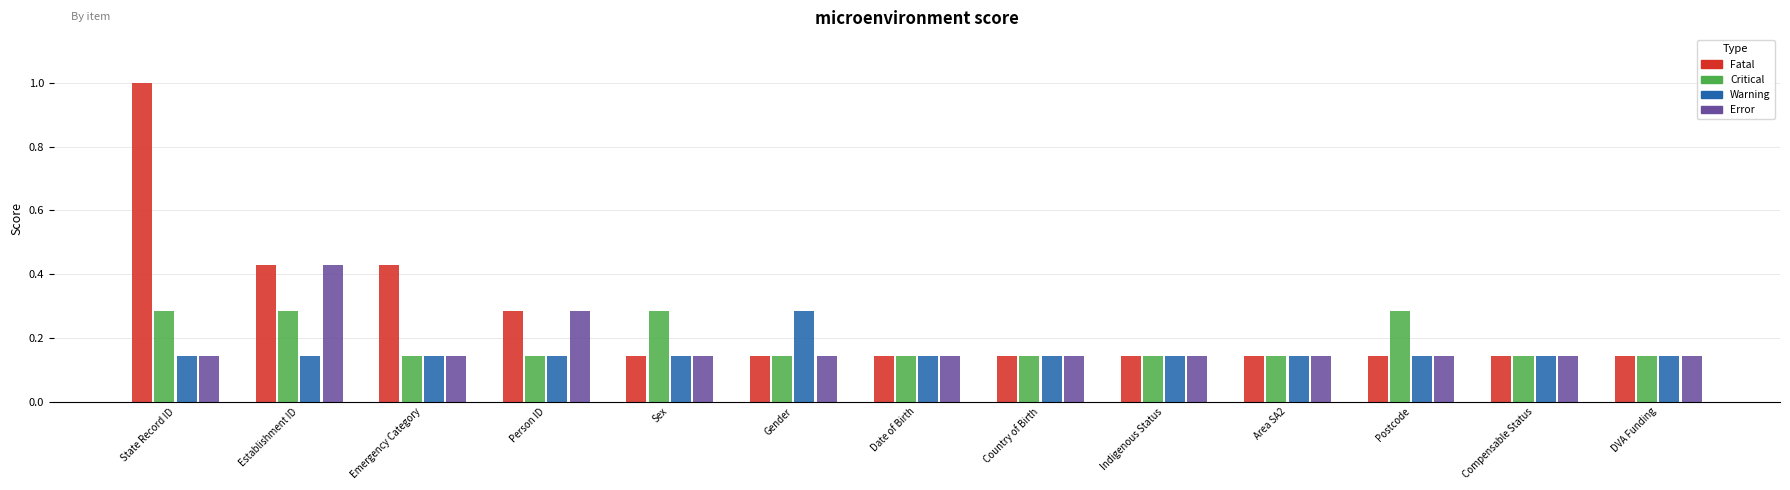

The value of Critical at Area SA2 is 0.2. True or false?

False